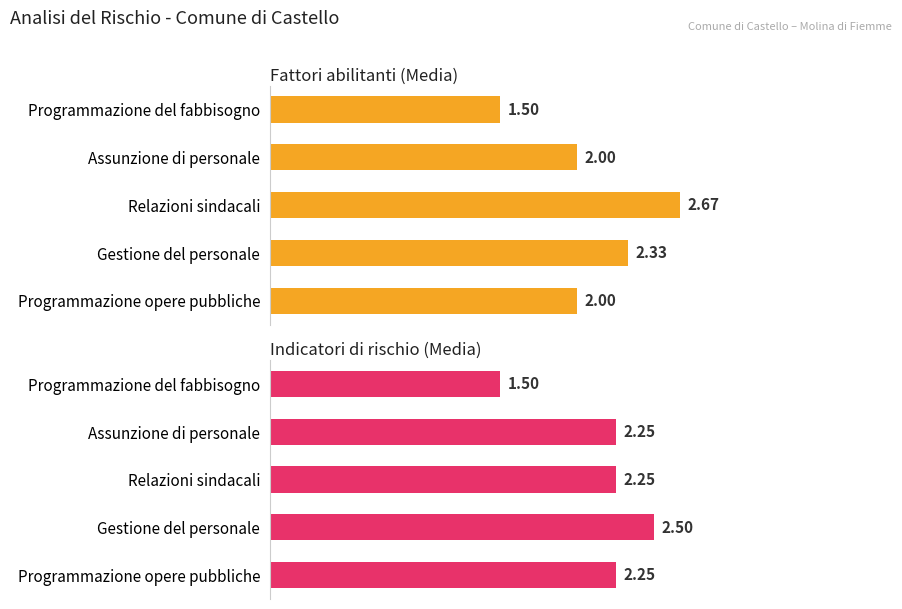

Rank the series at Programmazione opere pubbliche from highest to lowest value.

Indicatori di rischio (Media), Fattori abilitanti (Media)